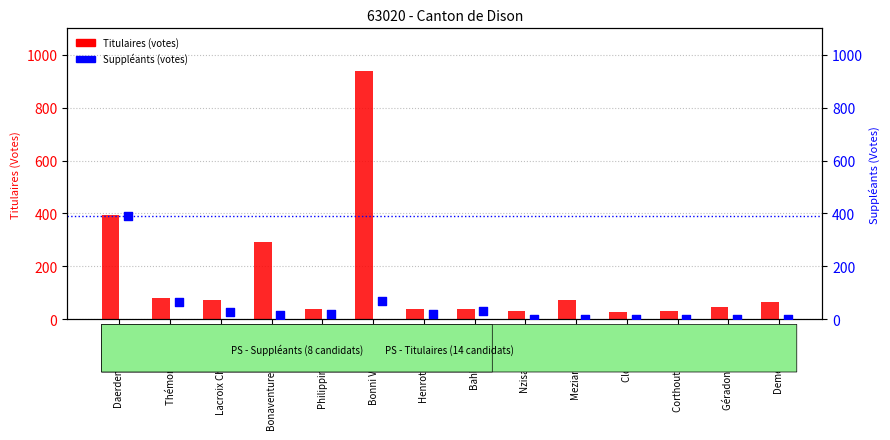

What is the total value across all series at Daerden Frédéric?

786